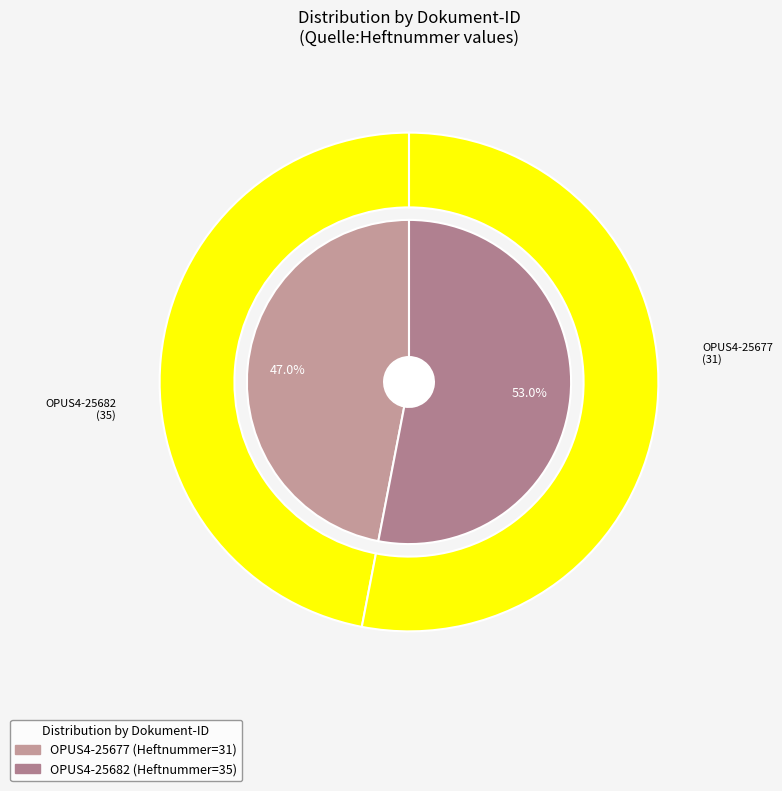

Count the number of slices in the pie.

2